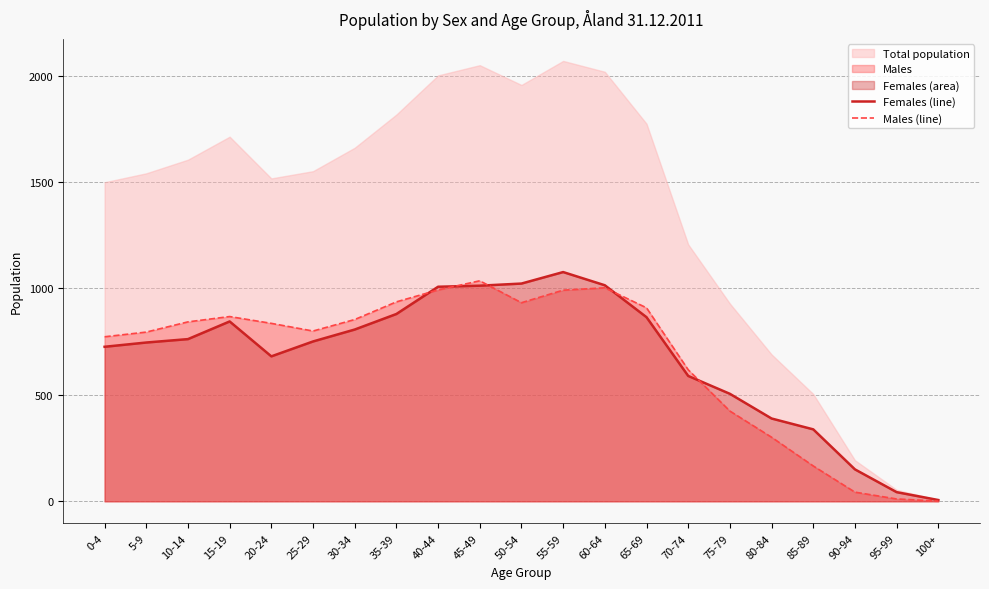

How many values in the Females (line) series exceed 751?

10